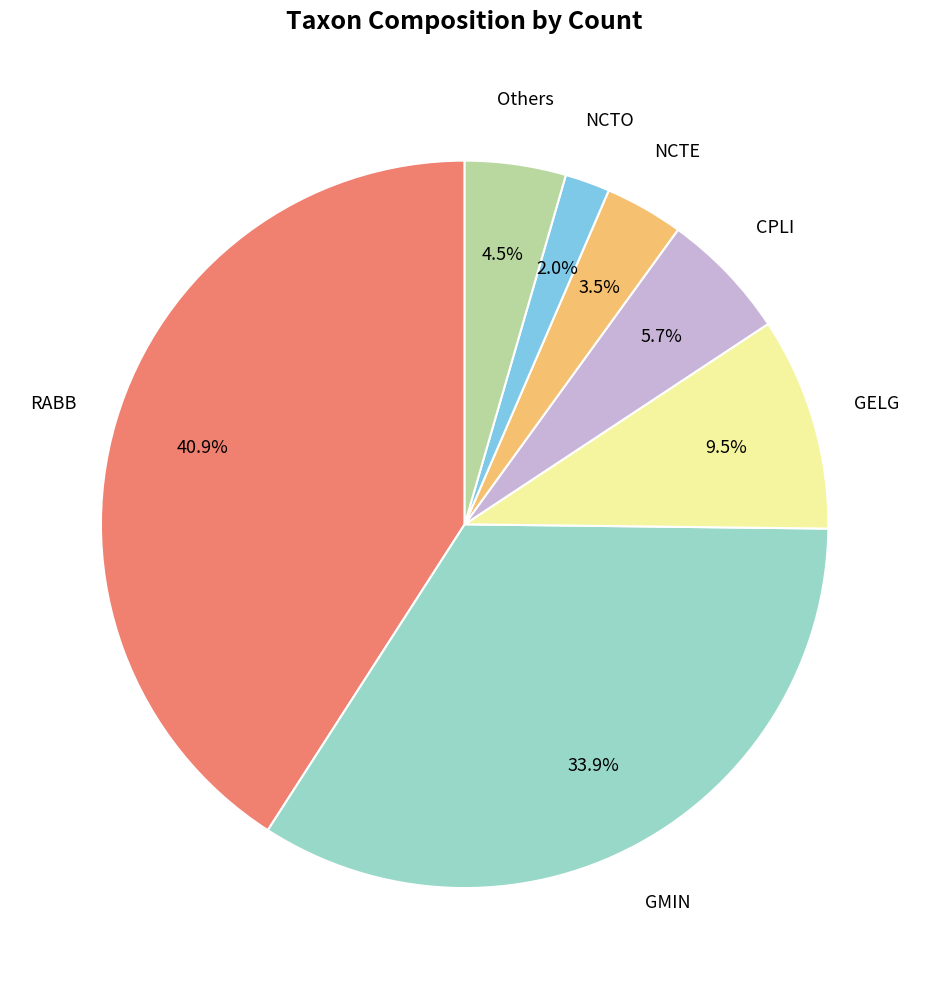

To the nearest percent, what is the average slice percentage?

14%